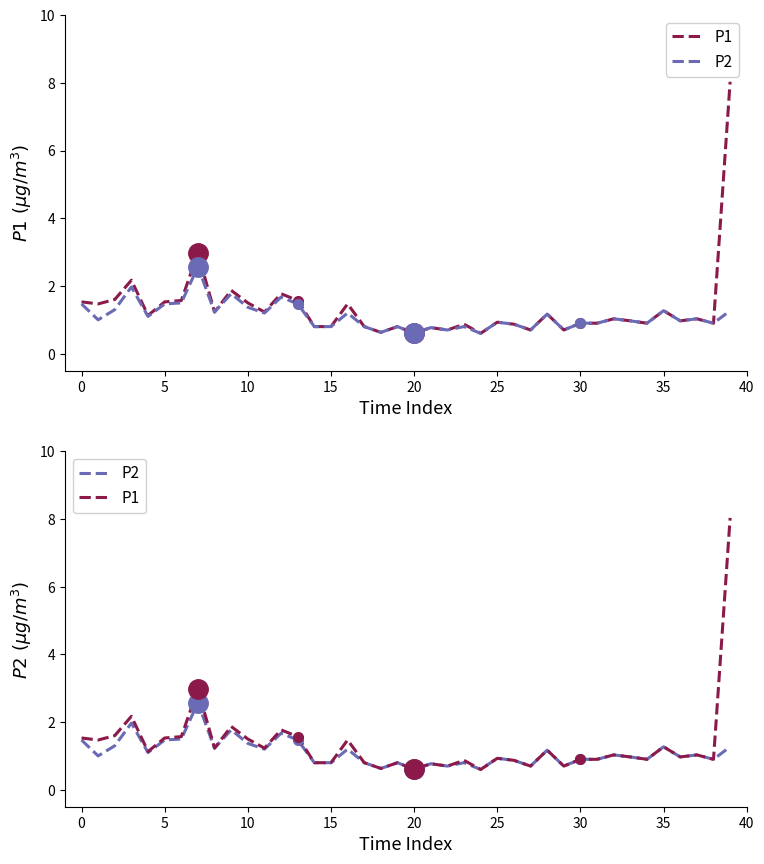

True or false: P1 and P2 intersect in this chart.

False